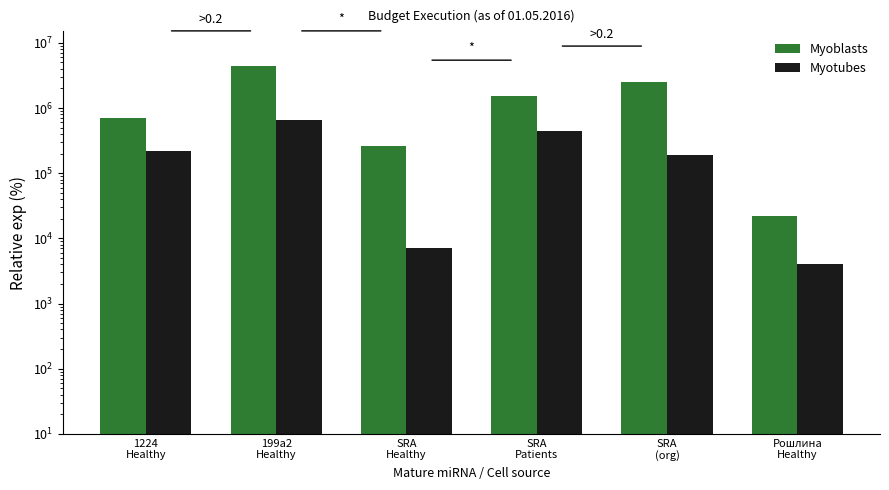

What is the difference between the Myotubes values at 1224
Healthy and SRA
Patients?

226580.0